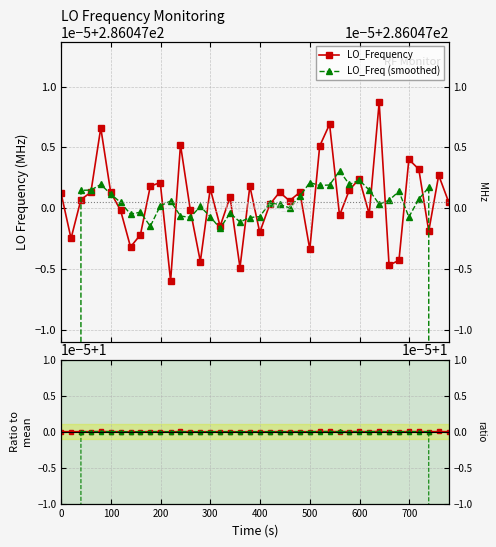

What is the maximum value shown in the chart?

286.0